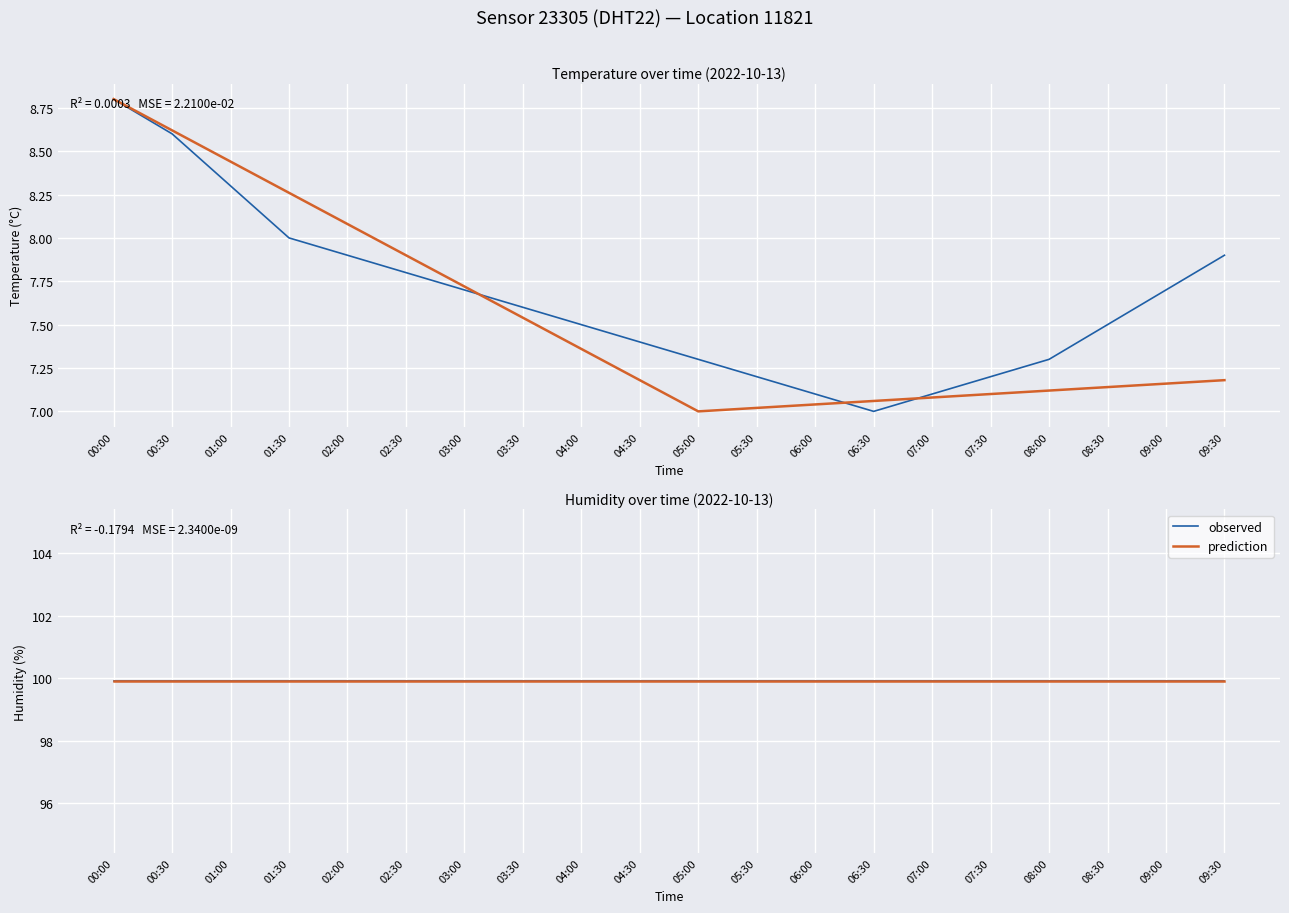

Which series changed the most between 06:00 and 06:30?

trend